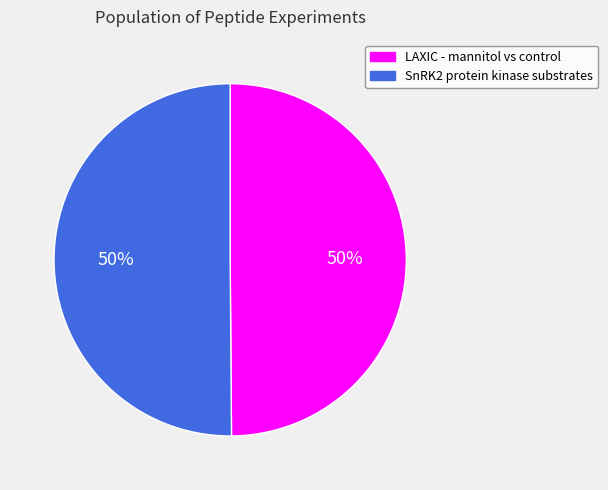

What percentage is the LAXIC - mannitol vs control slice, to the nearest percent?

50%